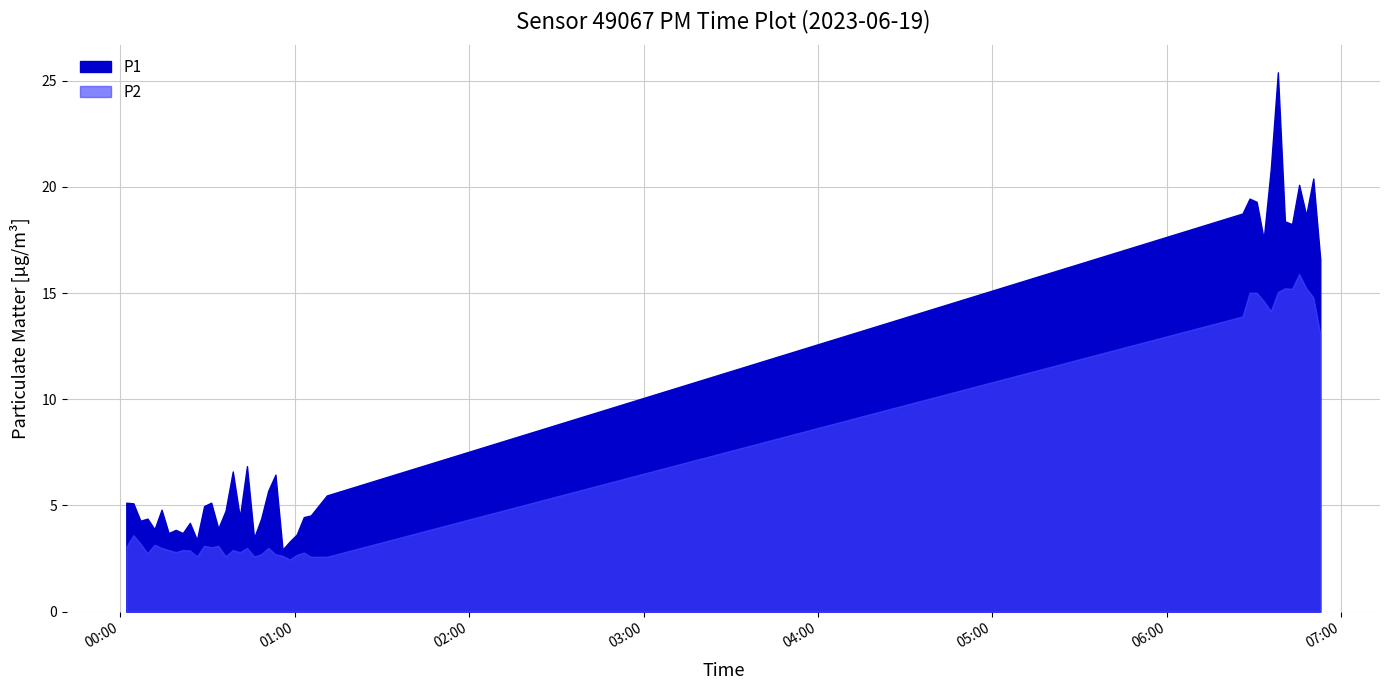

What is the label of the 11th point from the right?

2023-06-19T06:28:30